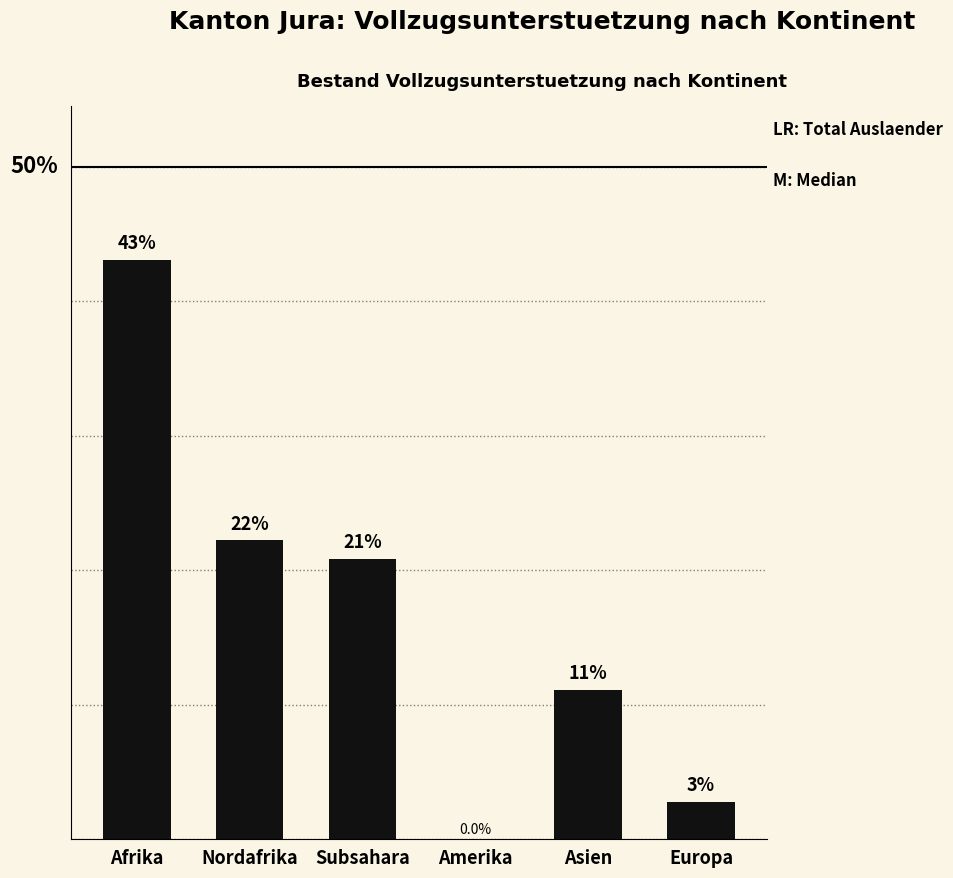

What is the sum of all values?

100.0